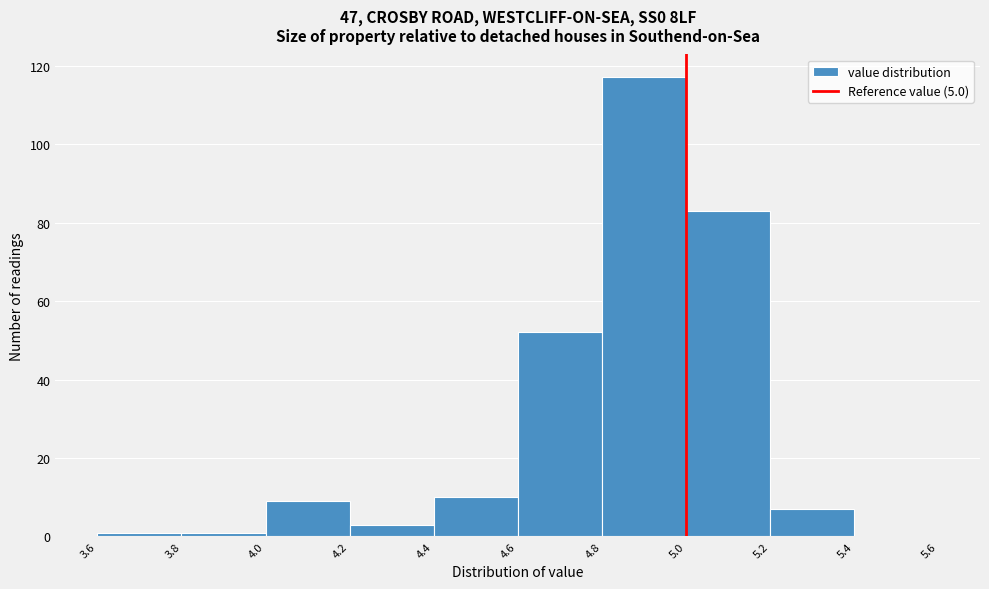

Reading left to right, list every bar in this chart as the range it spans on the x-axis followed by its height. The values are not printed on the chart, so give them approximately, as read against the axis.

3.6 to 3.8: under 2
3.8 to 4.0: under 2
4.0 to 4.2: 10
4.2 to 4.4: 4
4.4 to 4.6: 10
4.6 to 4.8: 52
4.8 to 5.0: 118
5.0 to 5.2: 84
5.2 to 5.4: 8
5.4 to 5.6: 0